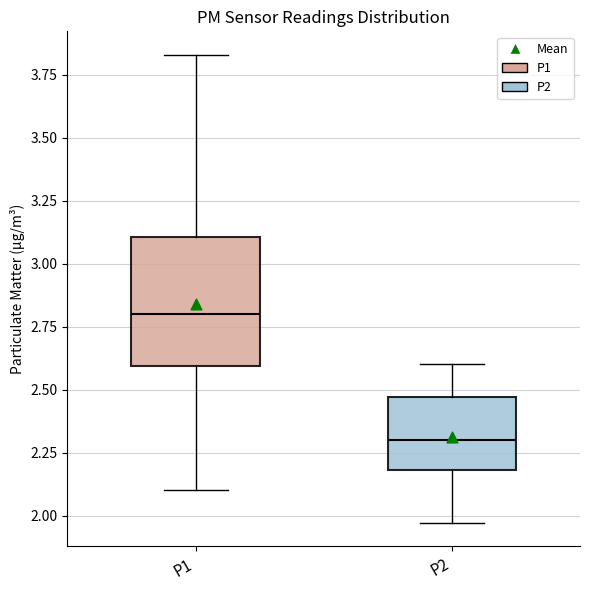

Which box is the tallest, from its lower edge to its upper edge?

P1